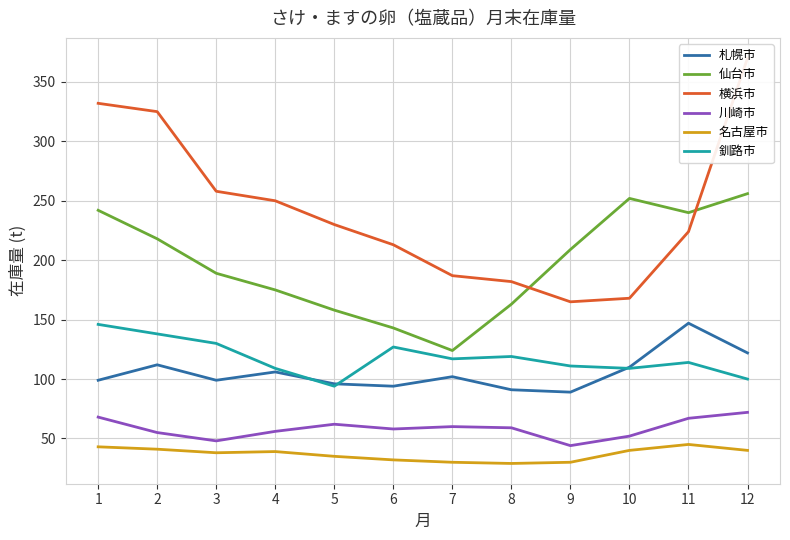

What is the value of the 仙台市 point at the 6th from the left?

143